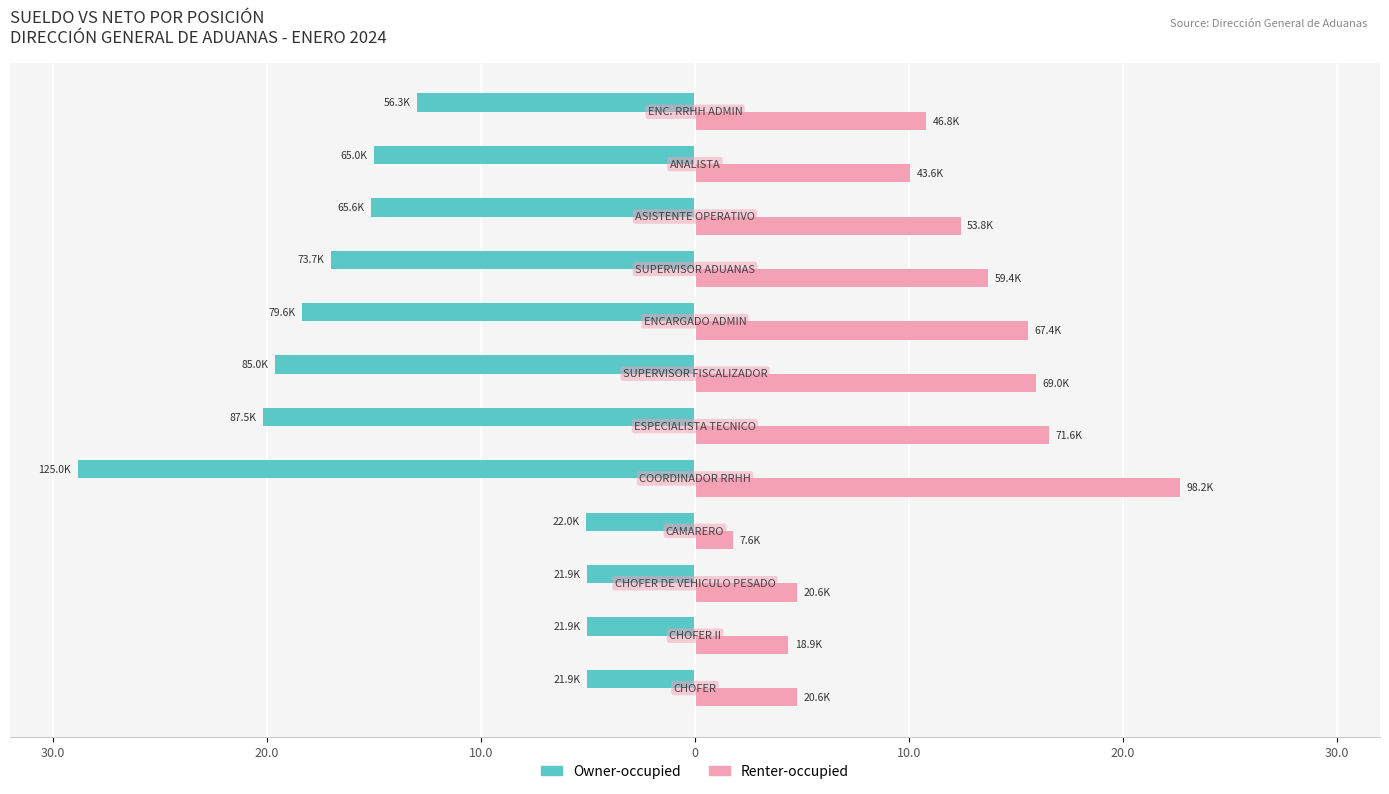

Reading left to right, transcribe all the data shown in this chart.

Owner-occupied: -5.1	-5.1	-5.1	-5.1	-28.8	-20.2	-19.6	-18.4	-17.0	-15.1	-15.0	-13.0
Renter-occupied: 4.8	4.4	4.8	1.8	22.7	16.5	15.9	15.6	13.7	12.4	10.1	10.8